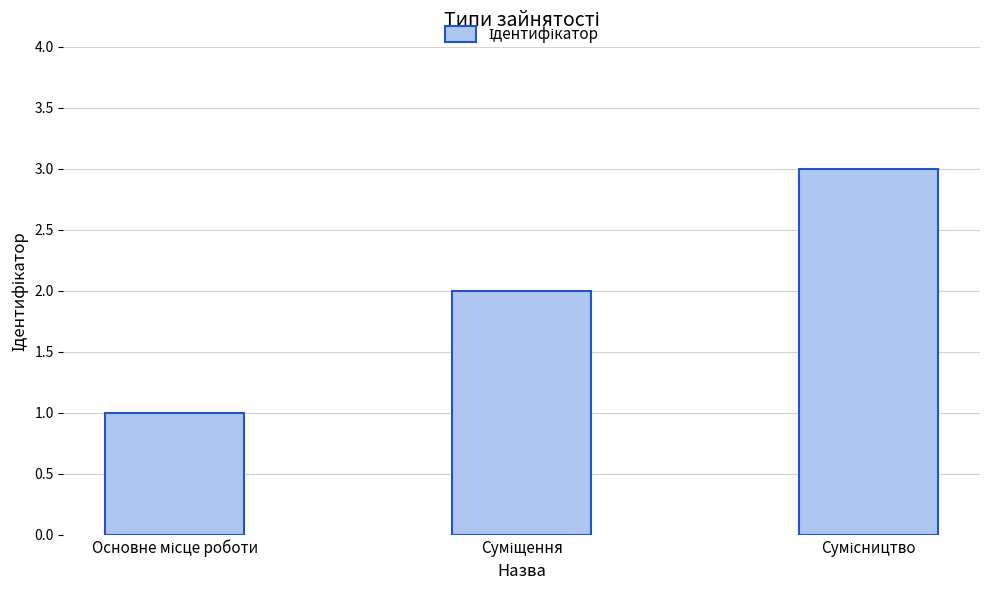

What is the sum of all values?

6